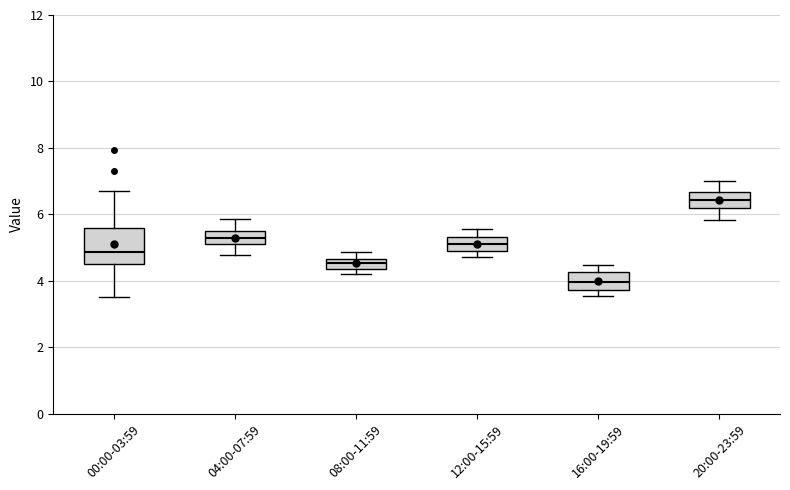

Where does the upper whisker of the box for 20:00-23:59 end on the y-axis? The values are not printed on the chart, so give them approximately, as read against the axis.

7.0